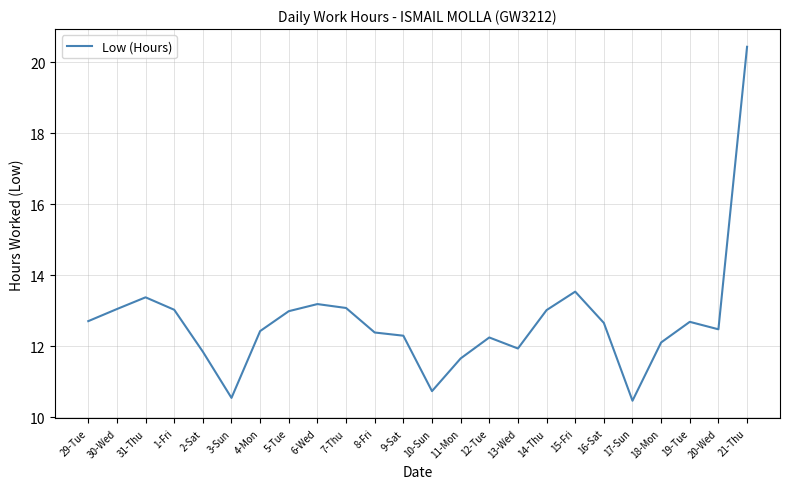

Count the number of categories in the chart.

24